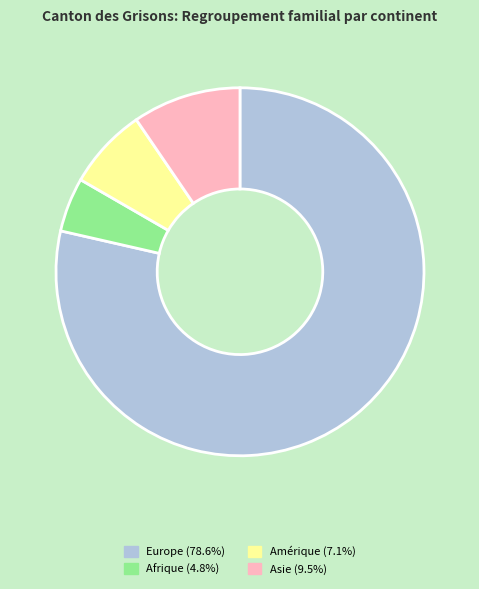

Does any single category account for the majority?

Yes